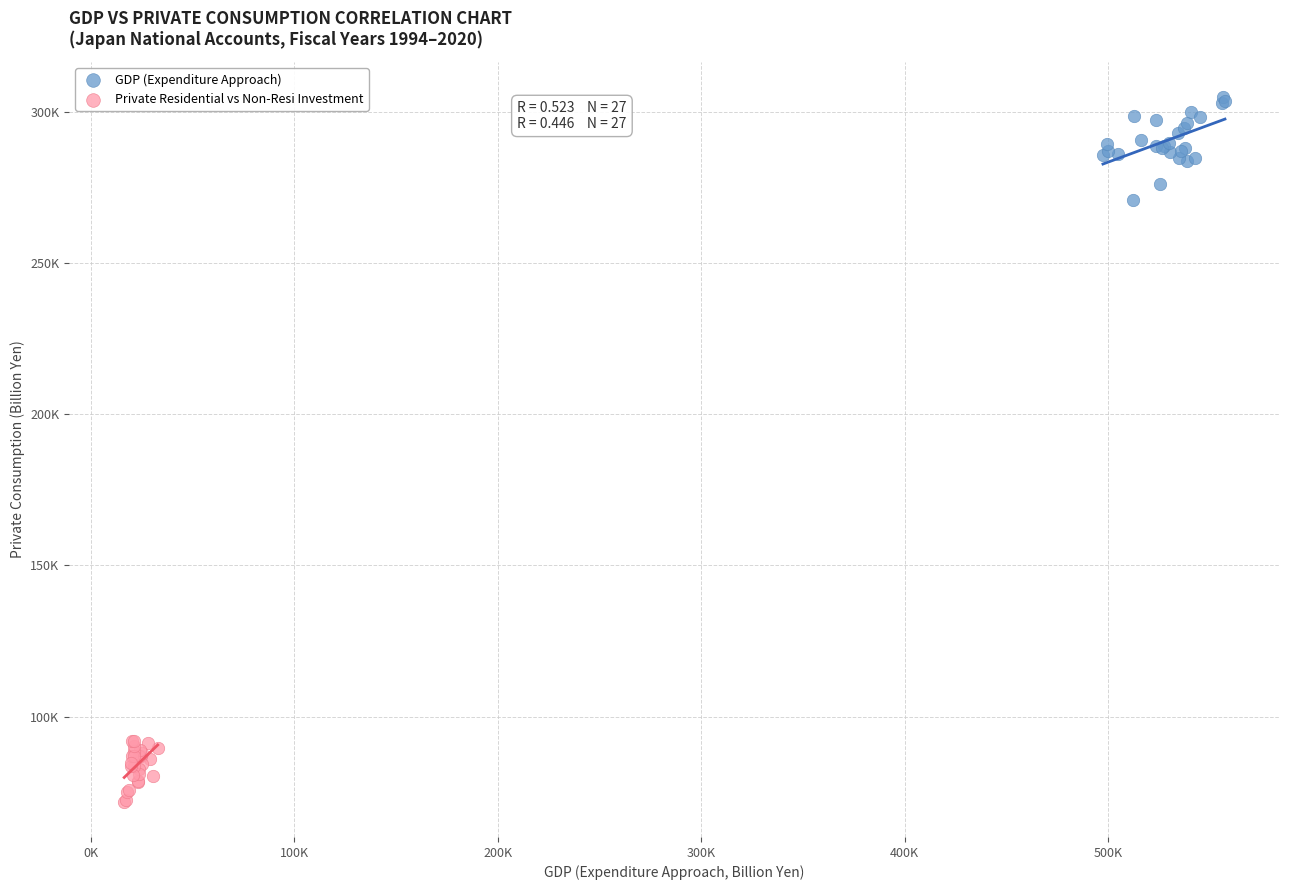

What are all the series names shown in the legend?

GDP (Expenditure Approach), Private Residential vs Non-Resi Investment